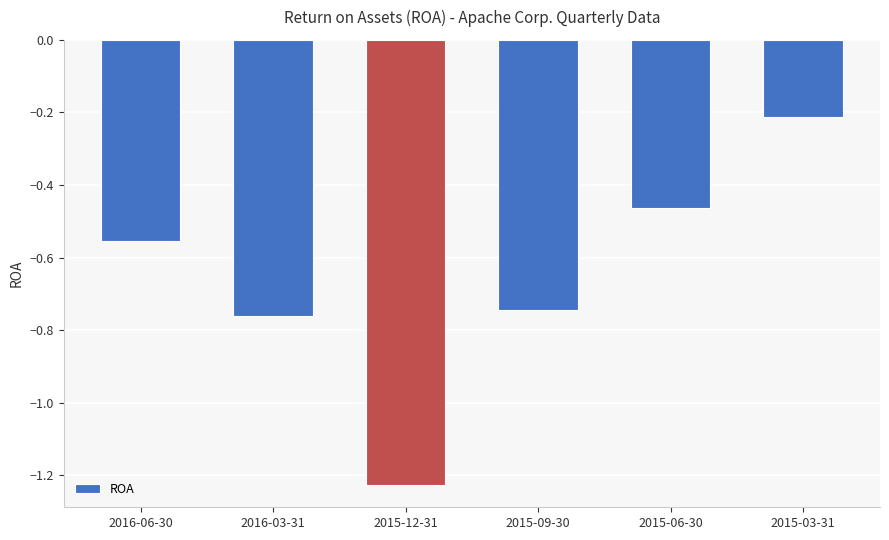

Which category has the highest value across all series?

2015-03-31